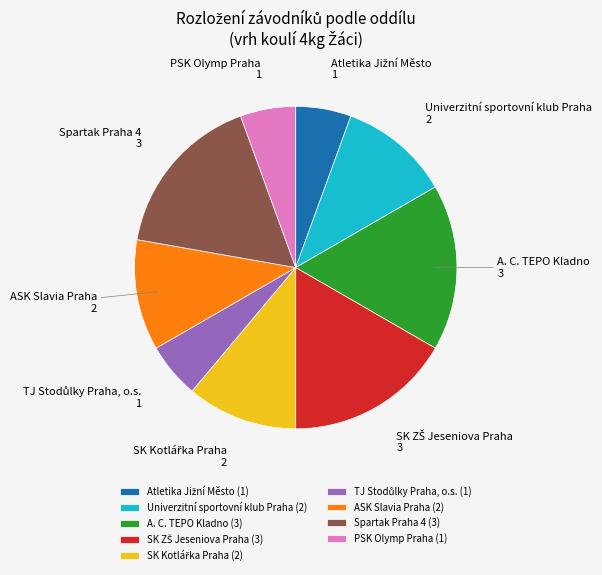

How many segments does this pie chart have?

9